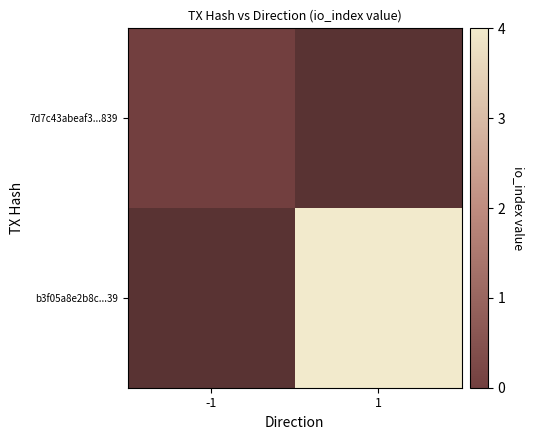

List the series in order of their peak value, lowest first.

7d7c43abeaf3...839, b3f05a8e2b8c...39